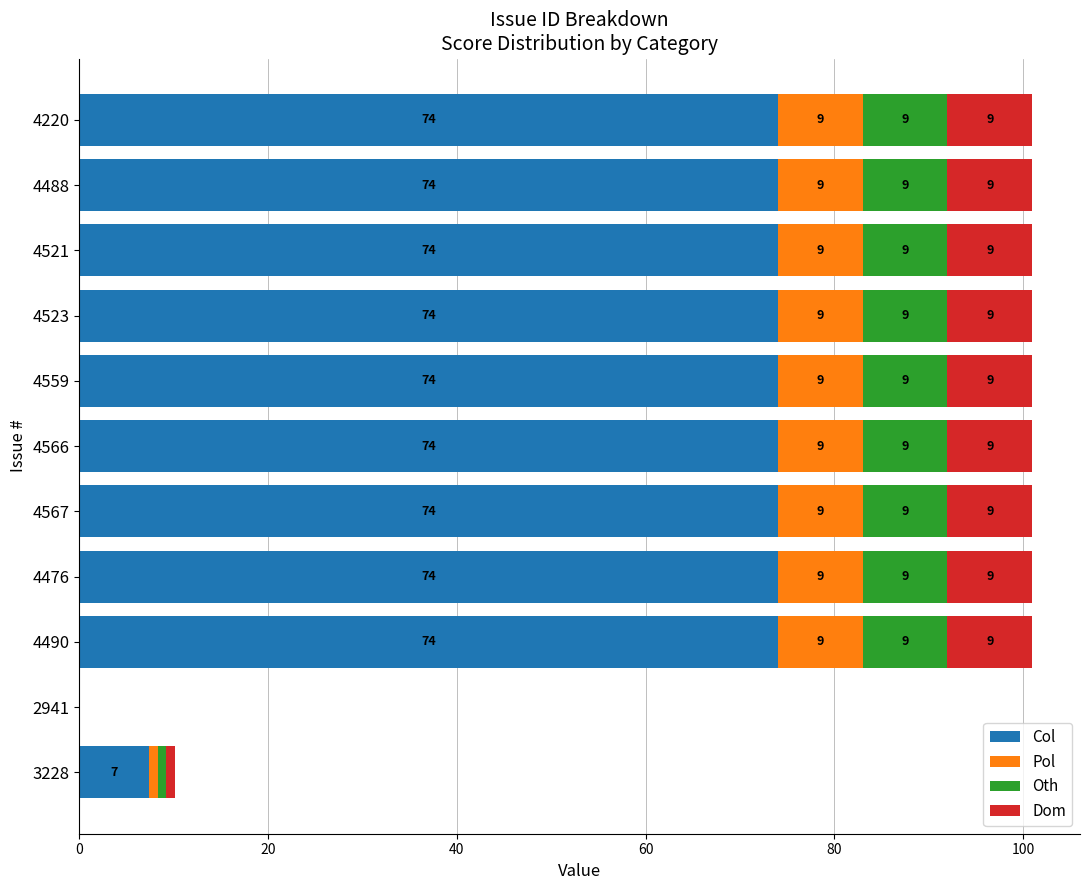

What is the total value across all series at 4523?

101.0